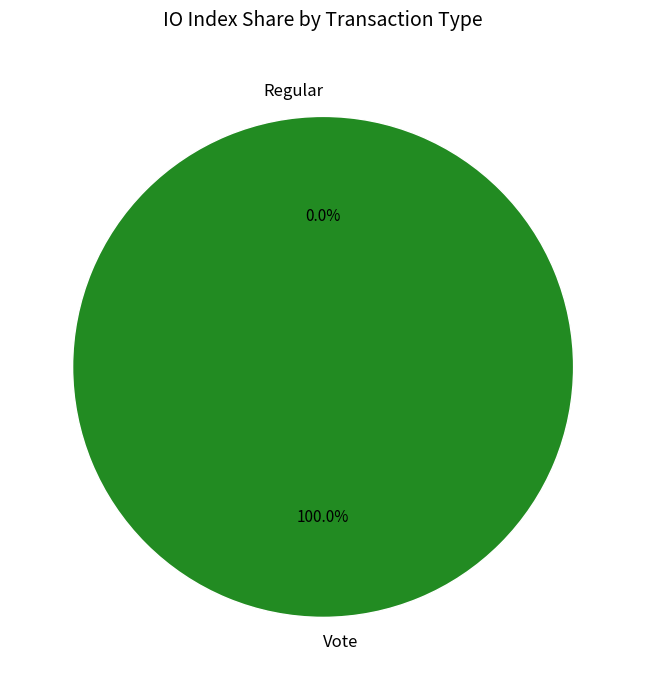

To the nearest percent, what percentage of the pie is Vote?

100%